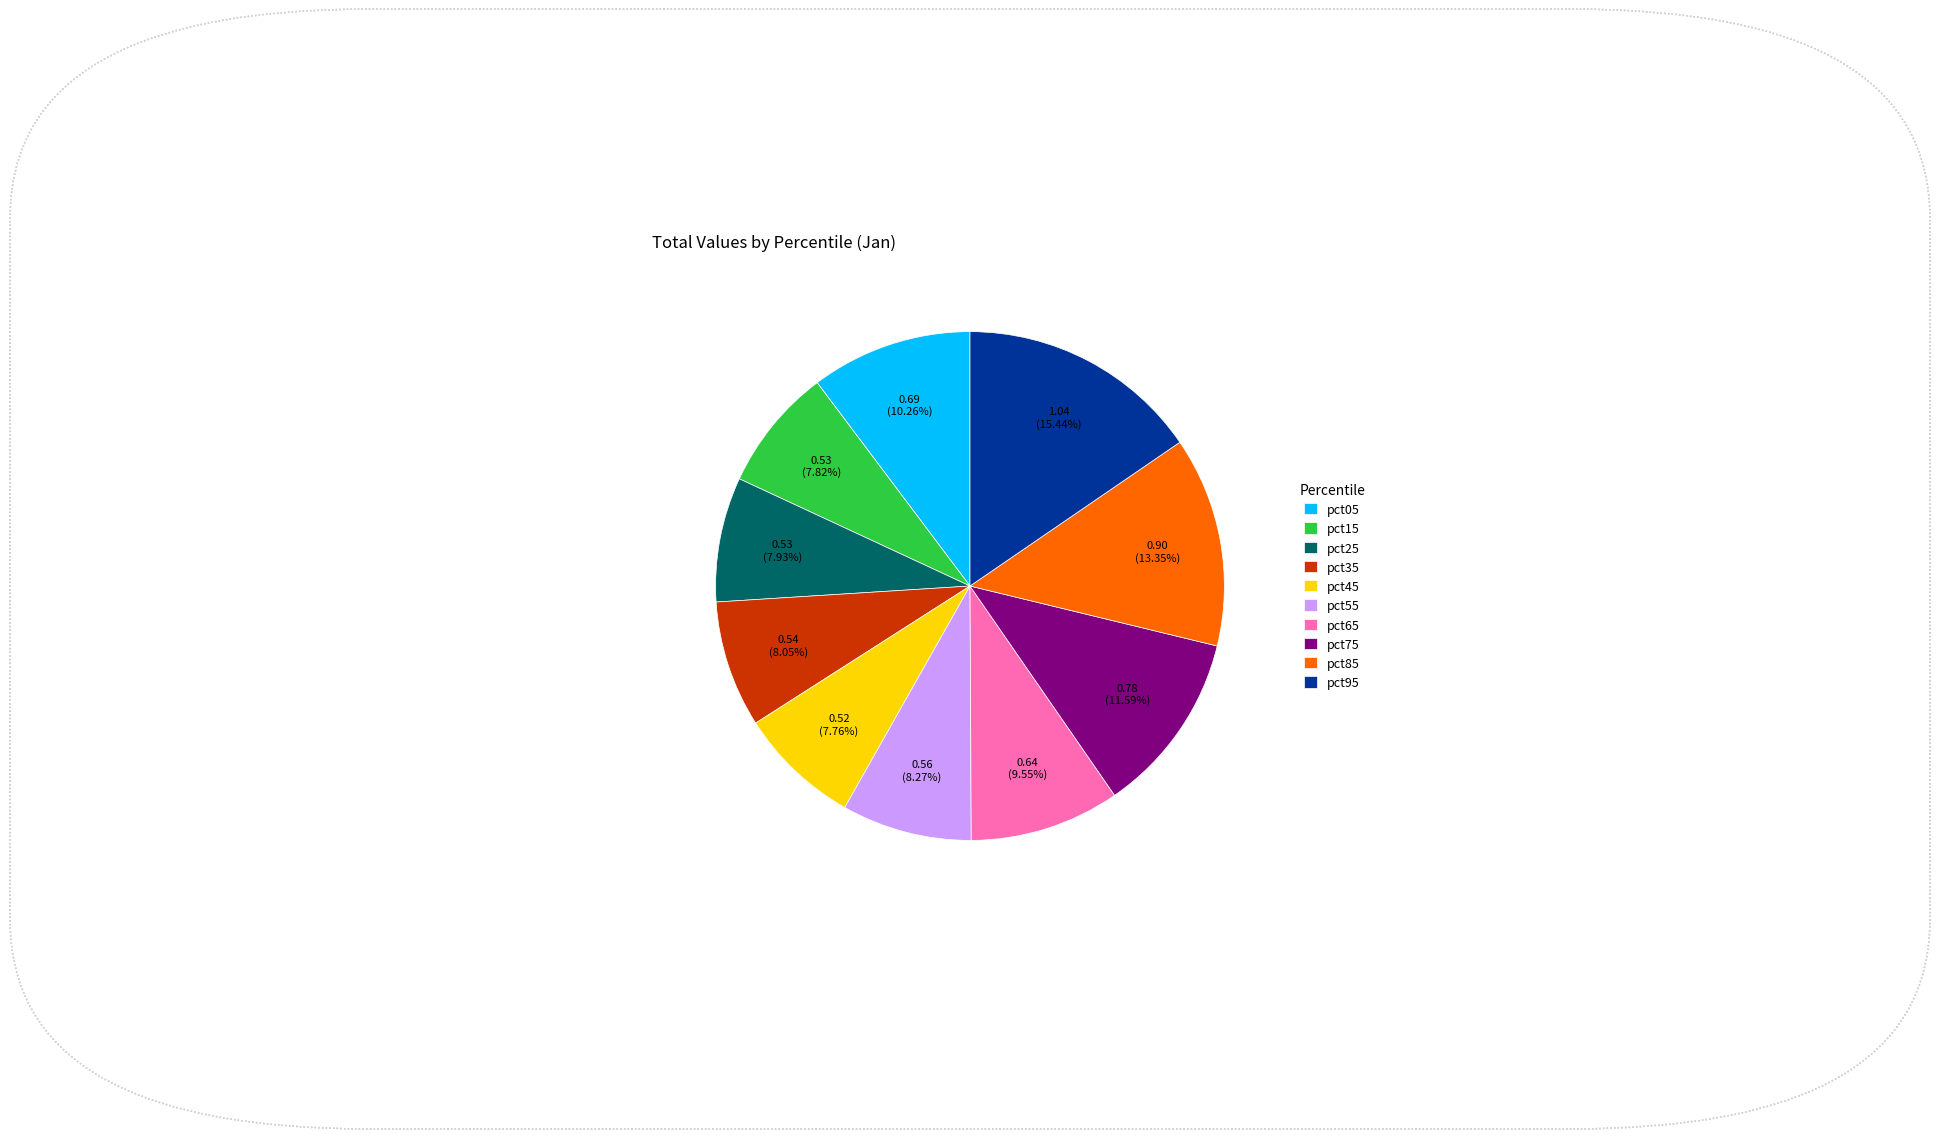

Is there a majority slice in this chart?

No